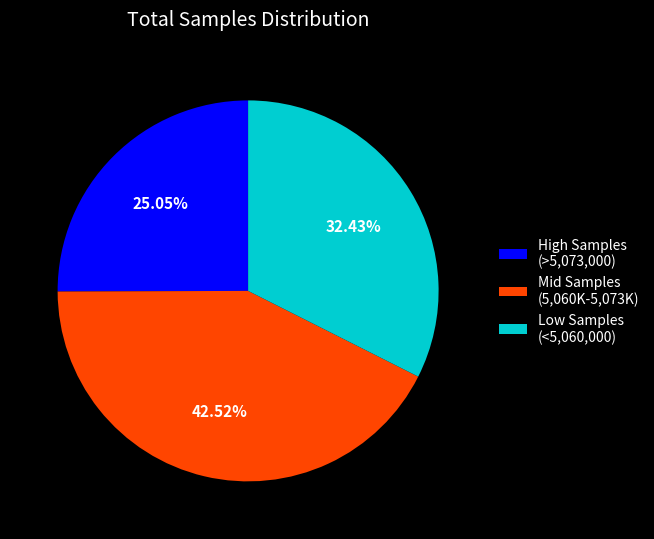

Is the sum of Mid Samples (5,060K-5,073K) and Low Samples (<5,060,000) greater than half?

Yes